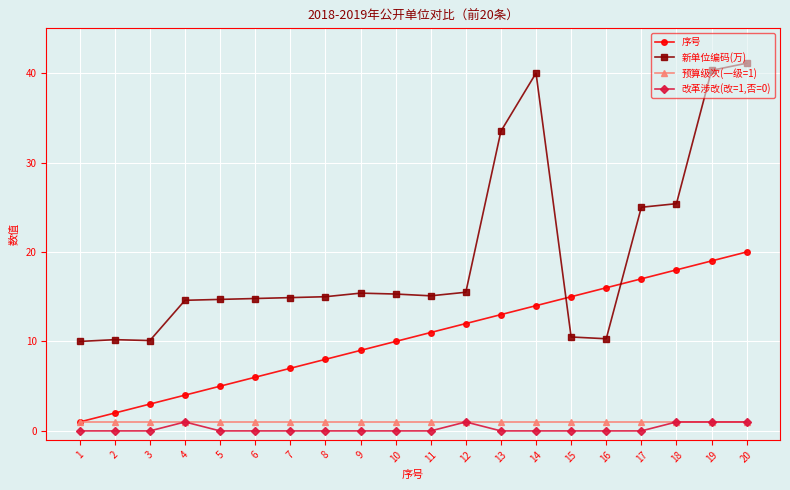

At 7, list the series in order from largest to smallest.

新单位编码(万), 序号, 预算级次(一级=1), 改革涉改(改=1,否=0)